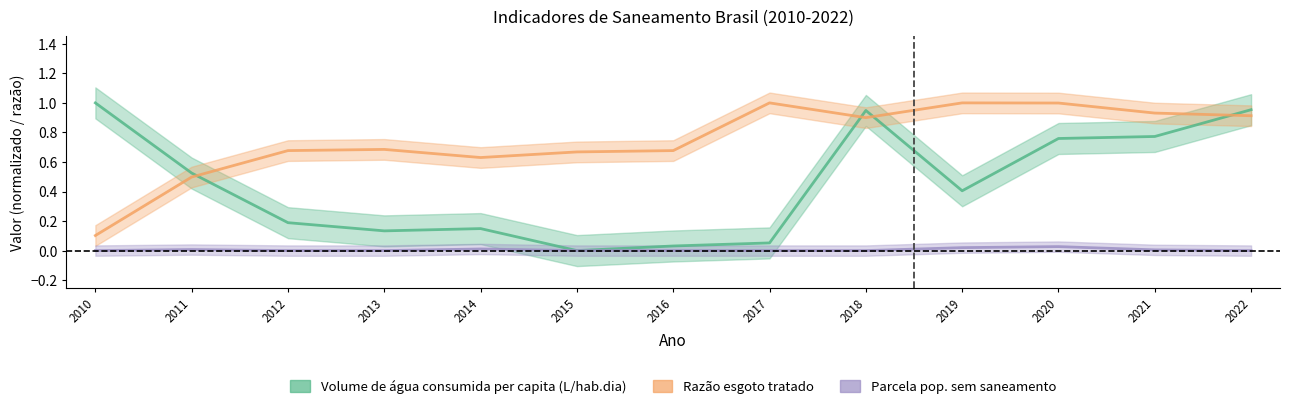

Reading left to right, list all the values displayed in this chart.

Volume de água consumida per capita (L/hab.dia): 1.0	0.5	0.2	0.1	0.1	0.0	0.0	0.1	0.9	0.4	0.8	0.8	1.0
Razão esgoto tratado: 0.1	0.5	0.7	0.7	0.6	0.7	0.7	1.0	0.9	1.0	1.0	0.9	0.9
Parcela pop. sem saneamento: 0.0	0.0	0.0	0.0	0.0	0.0	0.0	0.0	0.0	0.0	0.0	0.0	0.0